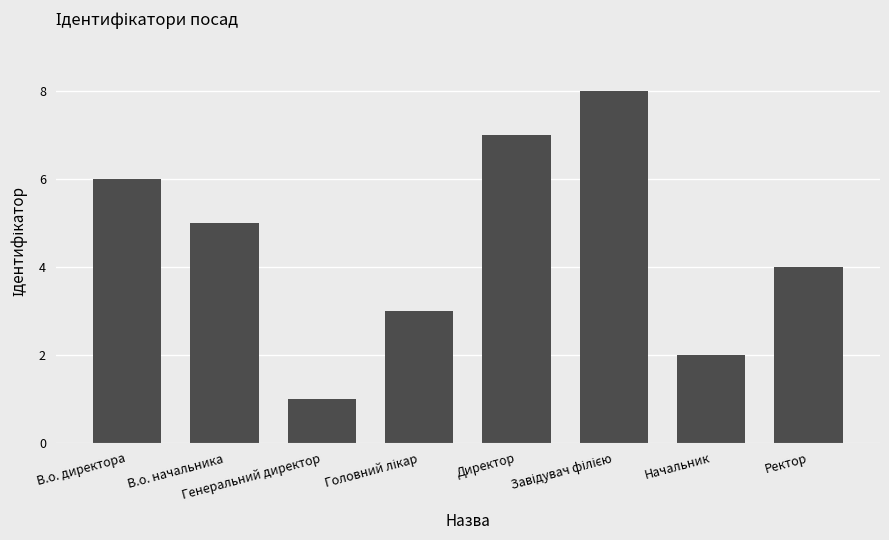

What is the sum of all values?

36